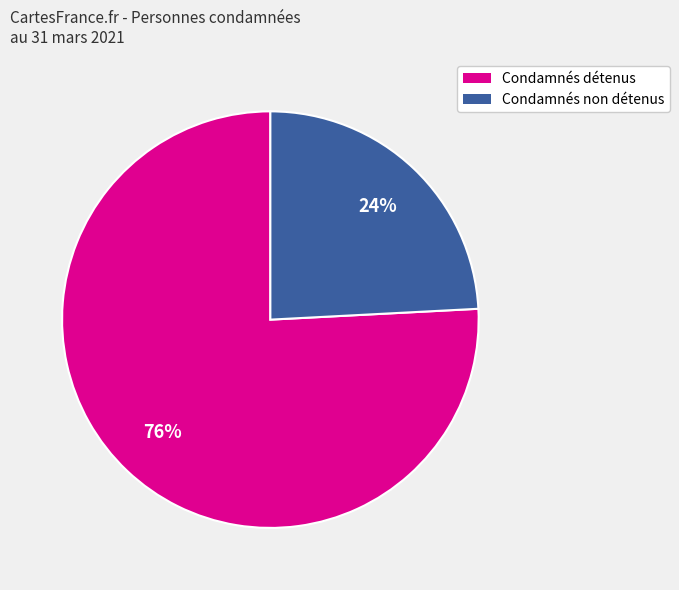

Is there any slice that represents more than half of the pie?

Yes